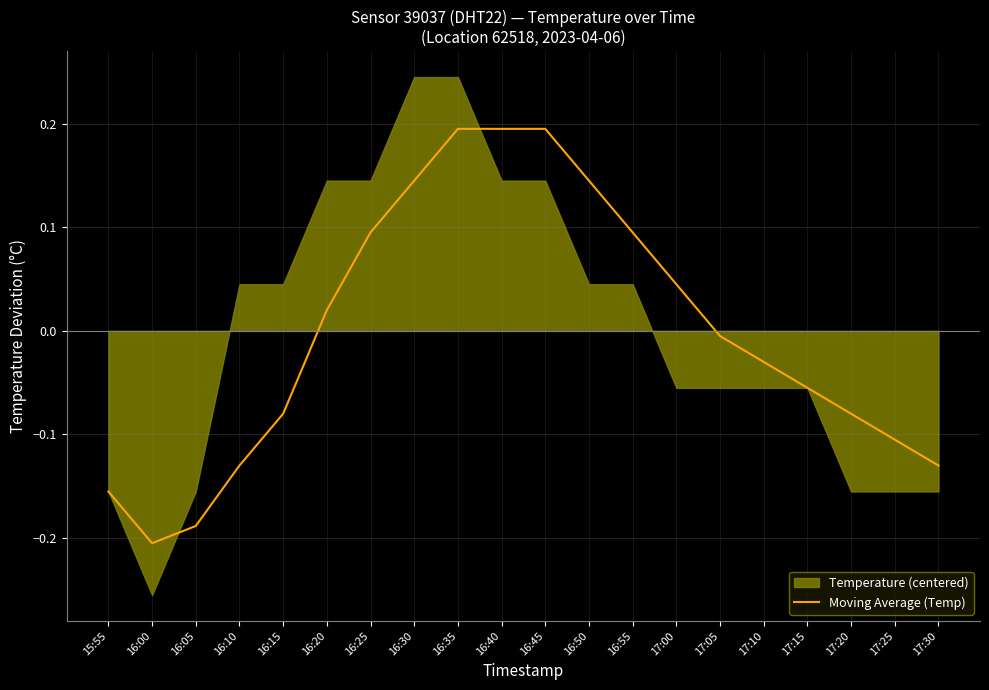

How many values are above zero?

9